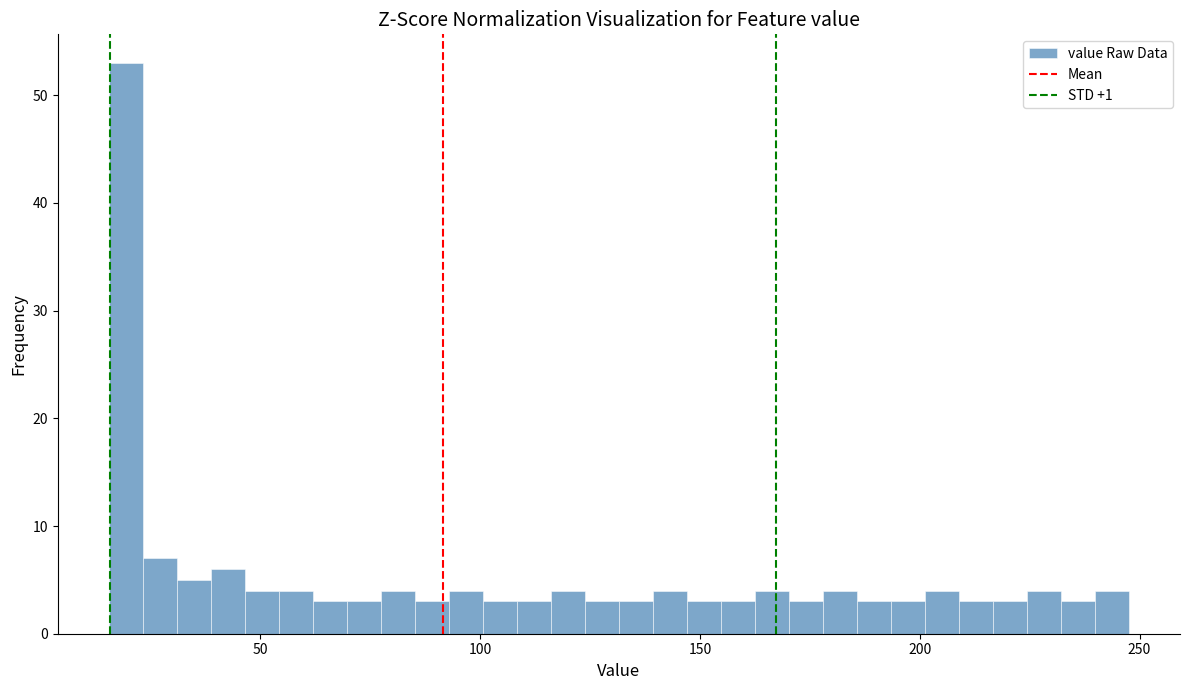

Around what value on the x-axis is the tallest bar? Give the approximate position of its centre, as read against the axis.

20